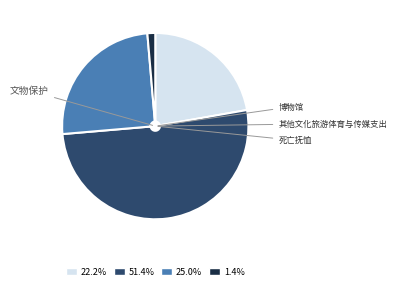

Does 51.4% represent more than half of the total?

Yes